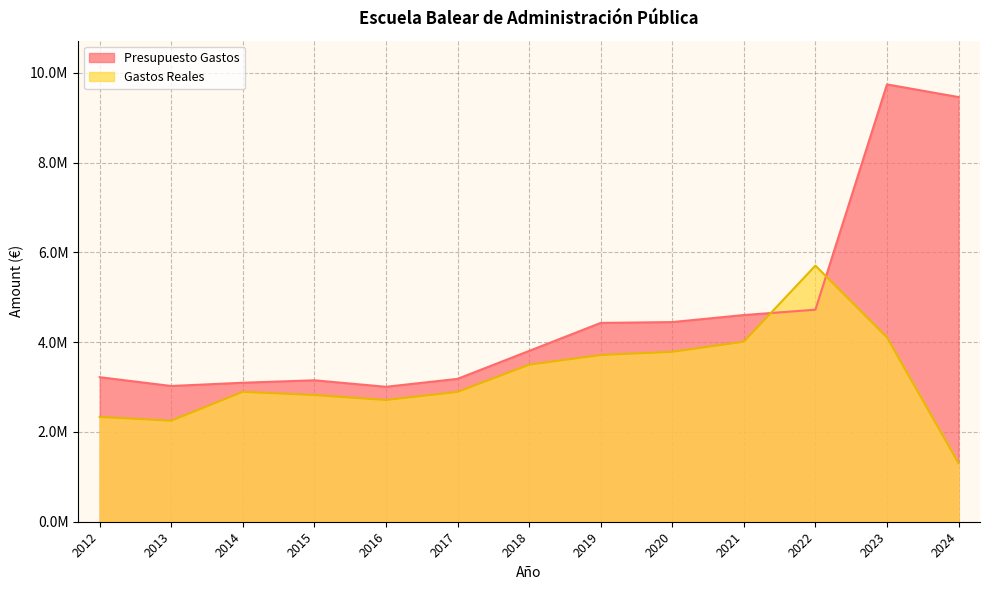

Reading left to right, extract all data points from this chart.

Presupuesto Gastos: 3219586.0	3023846.0	3096148.0	3150838.0	3006100.0	3182638.0	3805189.0	4428874.0	4447336.0	4604211.0	4723495.0	9742068.0	9459948.0
Gastos Reales: 2334023.0	2249984.2	2893286.0	2821788.2	2711666.9	2891215.1	3497827.3	3713272.8	3784940.4	4009549.7	5705049.5	4106327.9	1303090.0